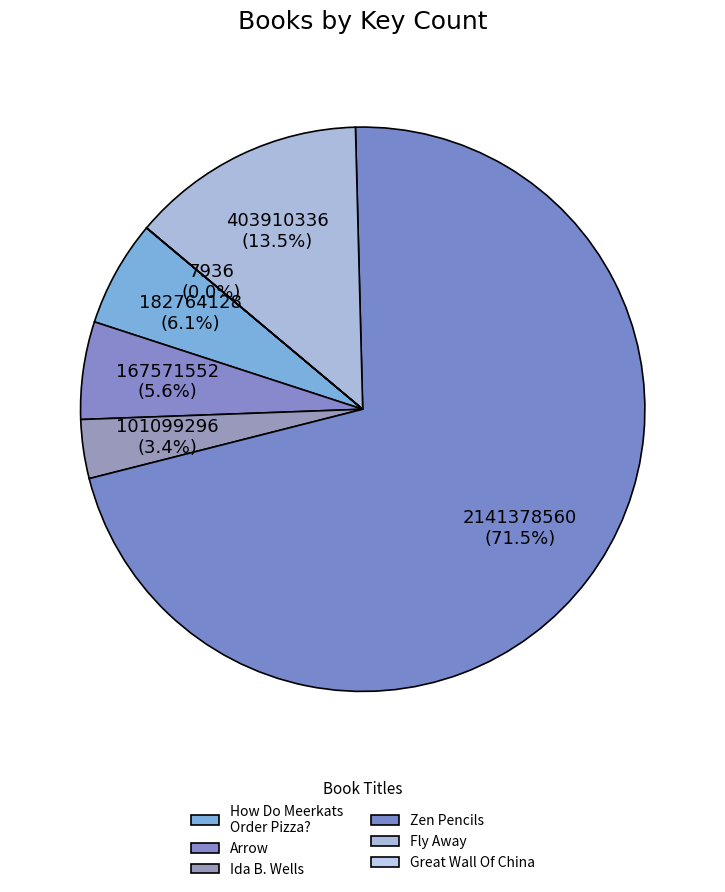

What percentage is the Fly Away slice, to the nearest percent?

13%